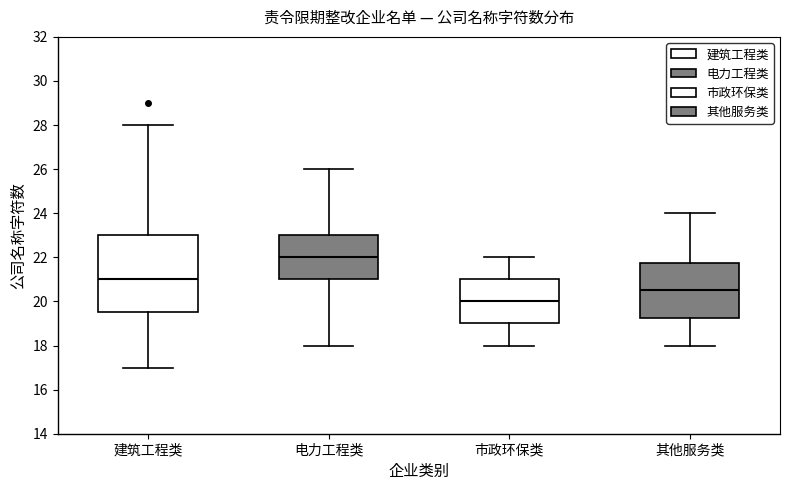

Reading left to right, read every box against the y-axis: the position of its median line, the range the box covers, and the ends of its whiskers. The values are not printed on the chart, so give them approximately, as read against the axis.

建筑工程类: median 21.0, box 19.6 to 23.0, whiskers 17.0 to 28.0
电力工程类: median 22.0, box 21.0 to 23.0, whiskers 18.0 to 26.0
市政环保类: median 20.0, box 19.0 to 21.0, whiskers 18.0 to 22.0
其他服务类: median 20.6, box 19.2 to 21.8, whiskers 18.0 to 24.0